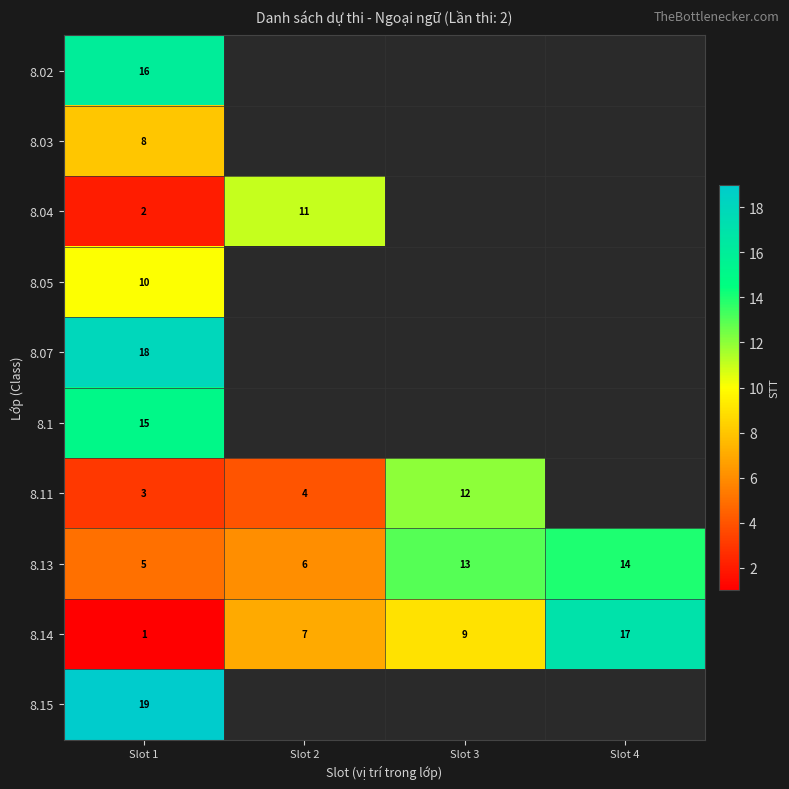

Which category has the highest value in the 8.13 series?

Slot 4